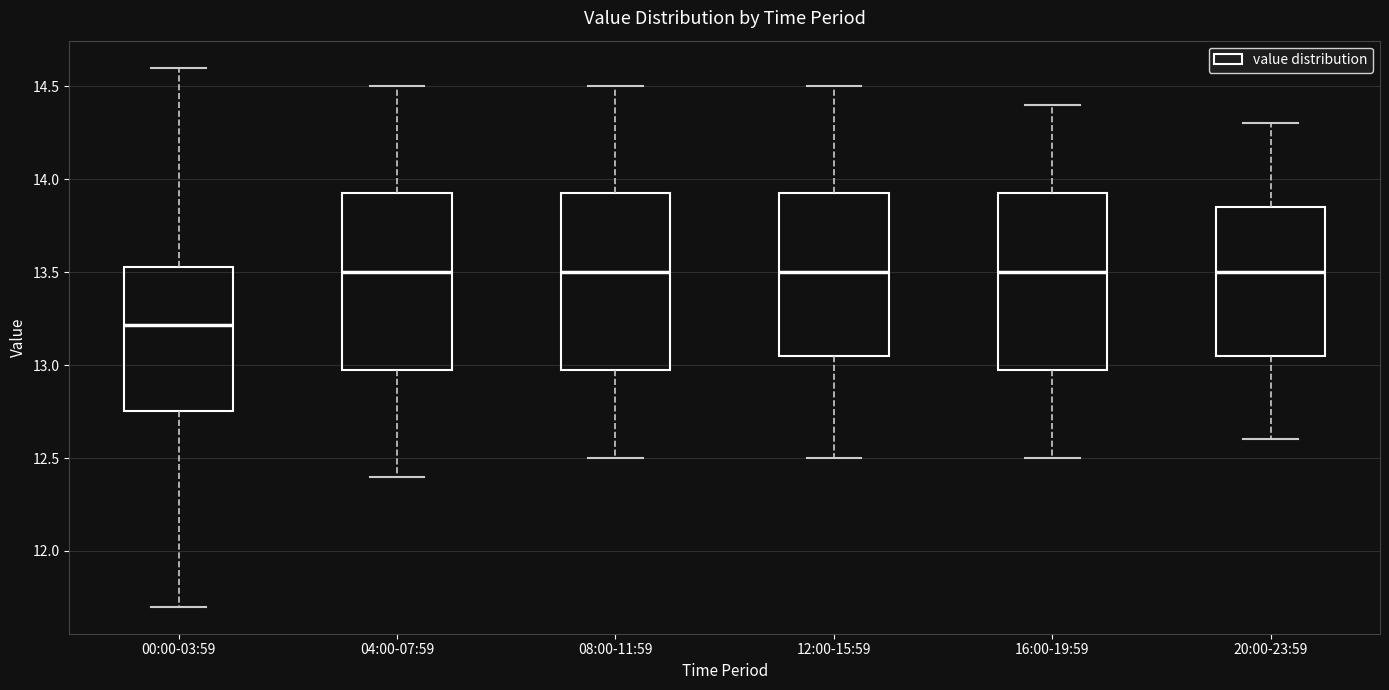

Where does the median line of the box for 00:00-03:59 sit on the y-axis? The values are not printed on the chart, so give them approximately, as read against the axis.

13.20